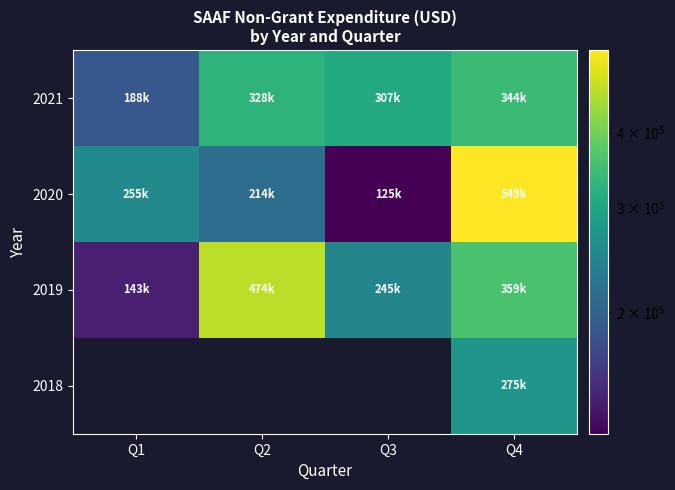

Which has a higher value, Q1 or Q2?

Q2